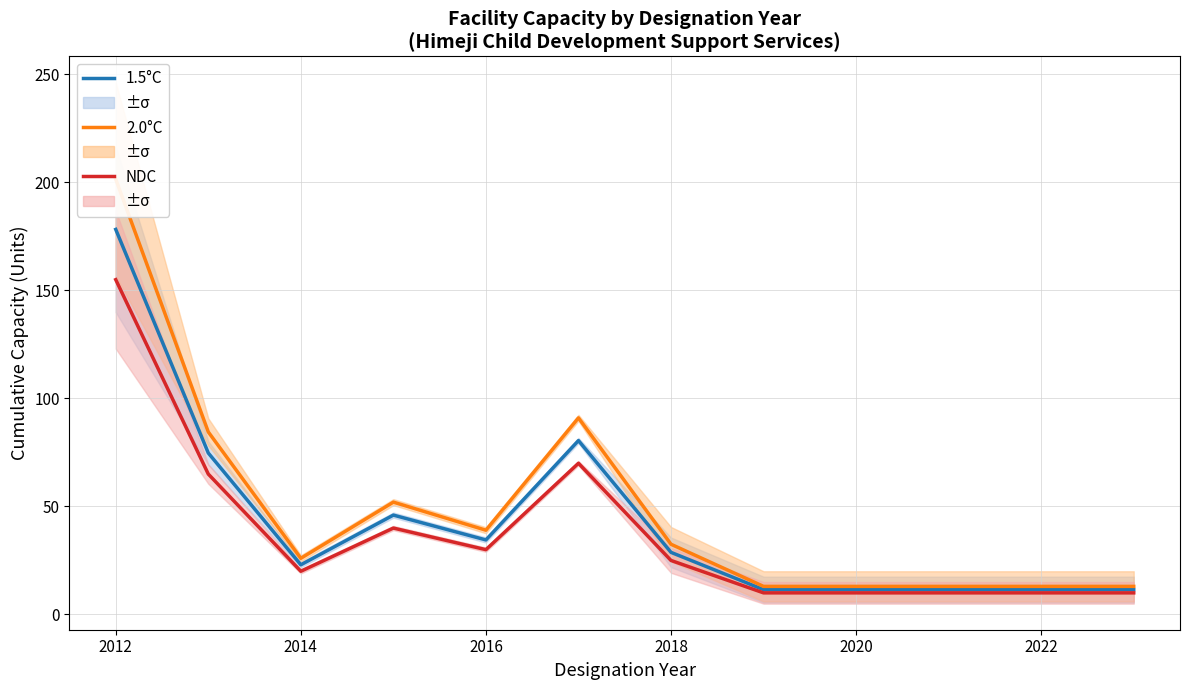

True or false: NDC and 1.5°C cross at least once.

False